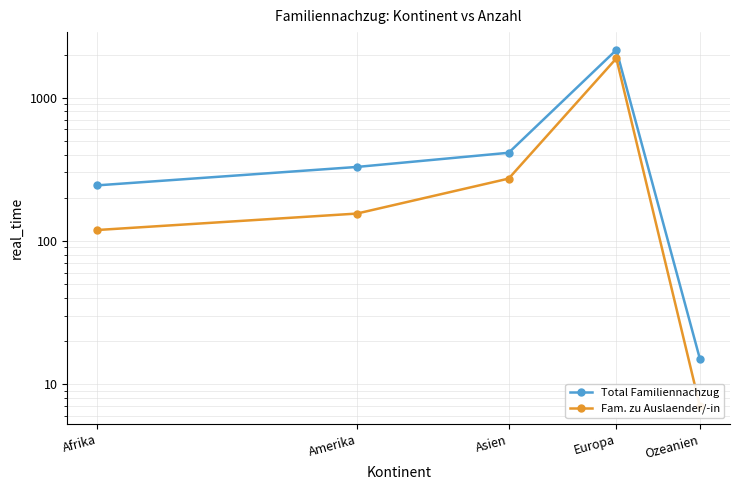

What is the label of the 3rd point from the right?

Asien